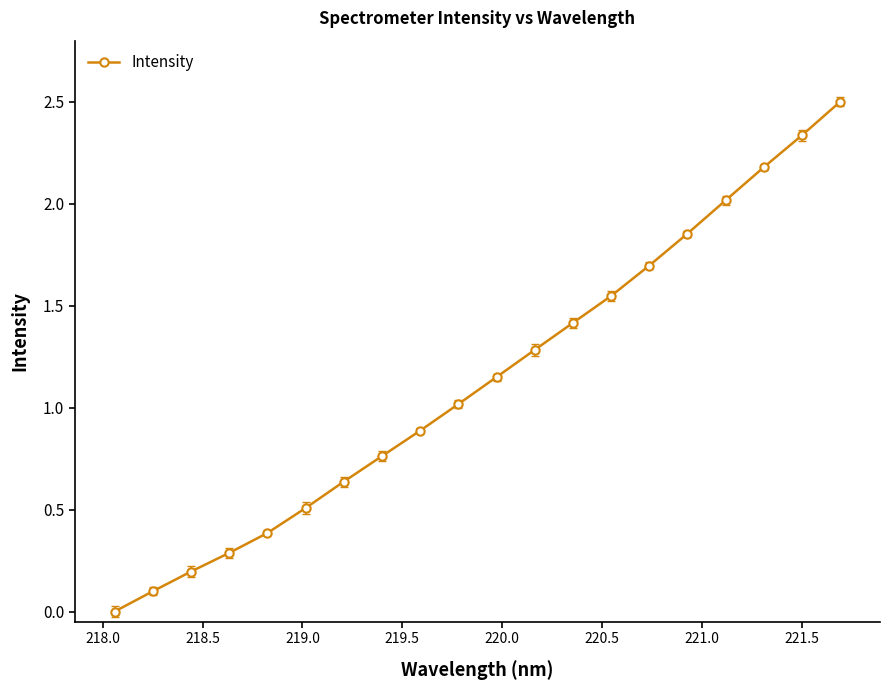

What is the difference between the maximum and minimum values?

2.5